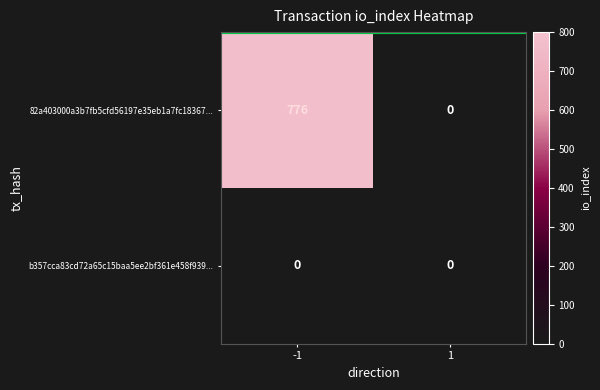

What is the sum of all 82a403000a3b7fb5cfd56197e35eb1a7fc18367... values?

776